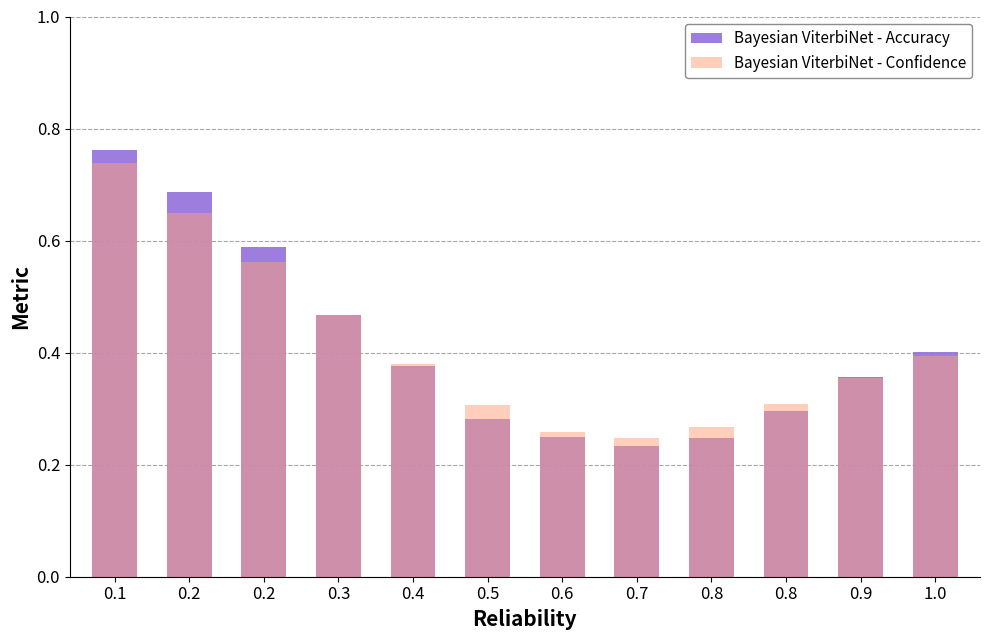

What is the label of the 5th bar from the left?

0.4